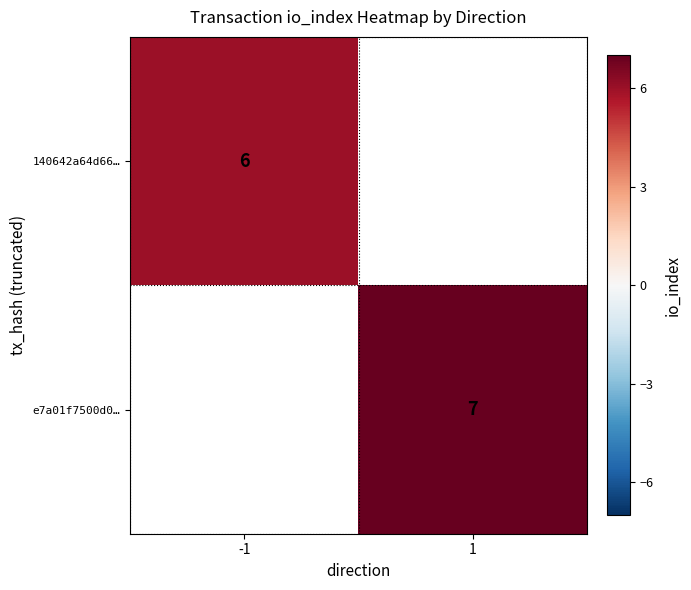

True or false: 140642a64d66… has a value of 9 at -1.

False